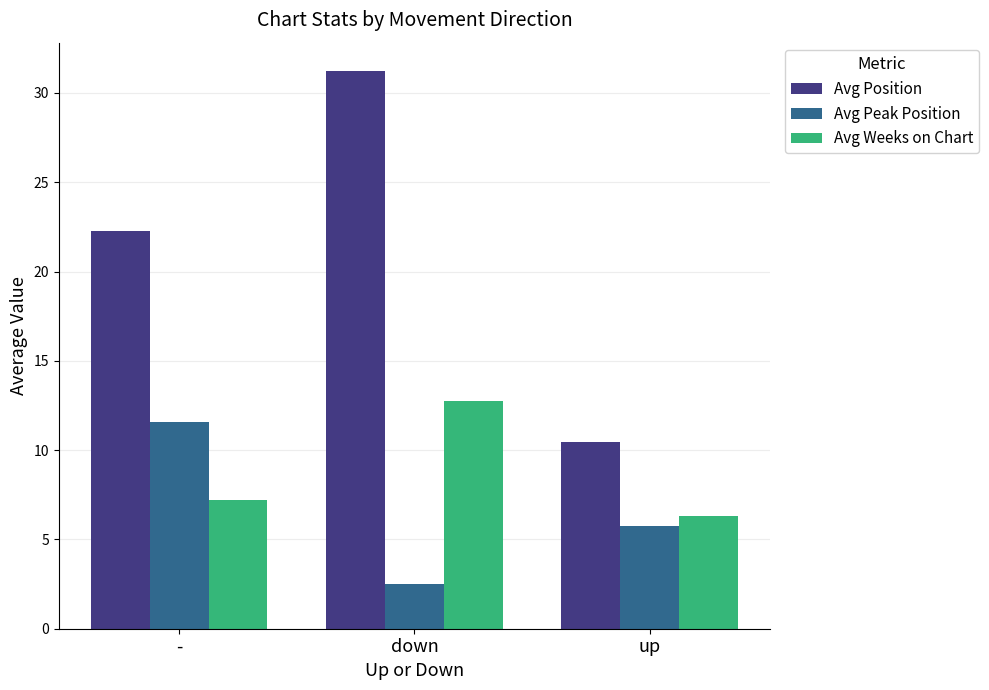

At which category does the chart reach its minimum across all series?

down